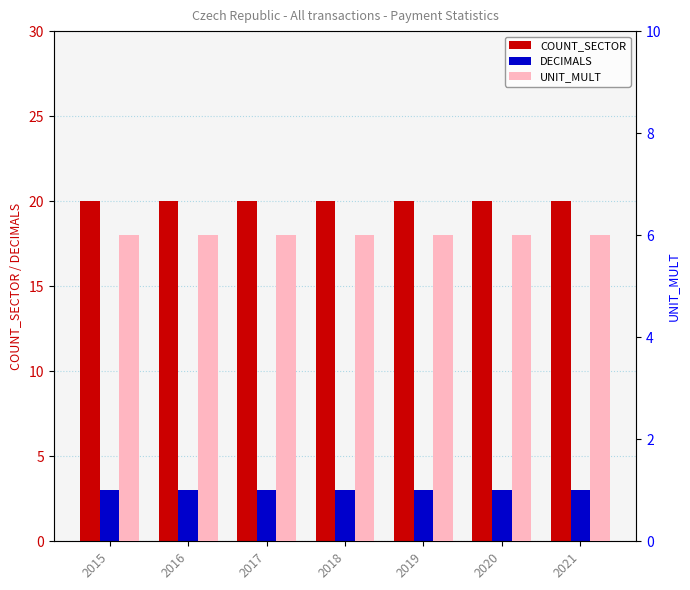

What are all the series names shown in the legend?

COUNT_SECTOR, DECIMALS, UNIT_MULT